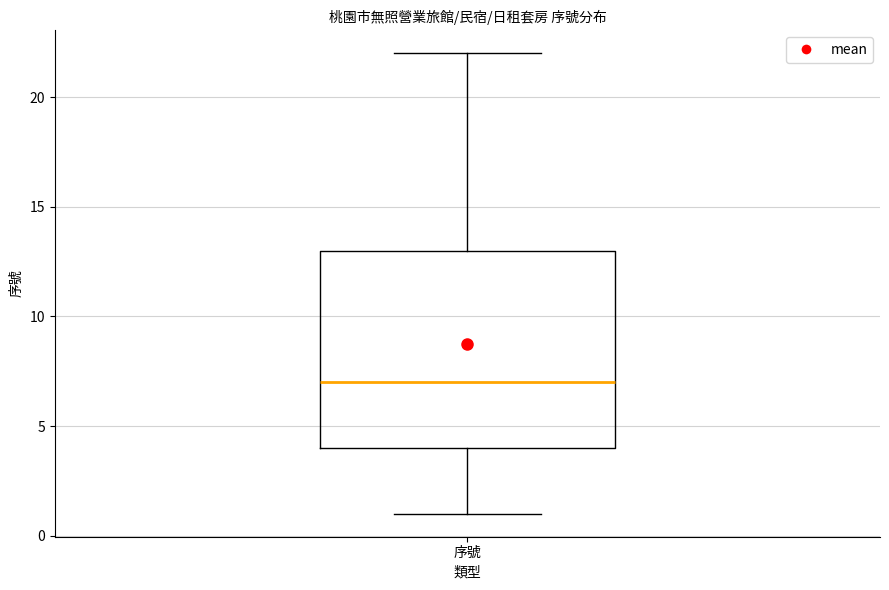

Where does the median line of the box for 序號 sit on the y-axis? The values are not printed on the chart, so give them approximately, as read against the axis.

7